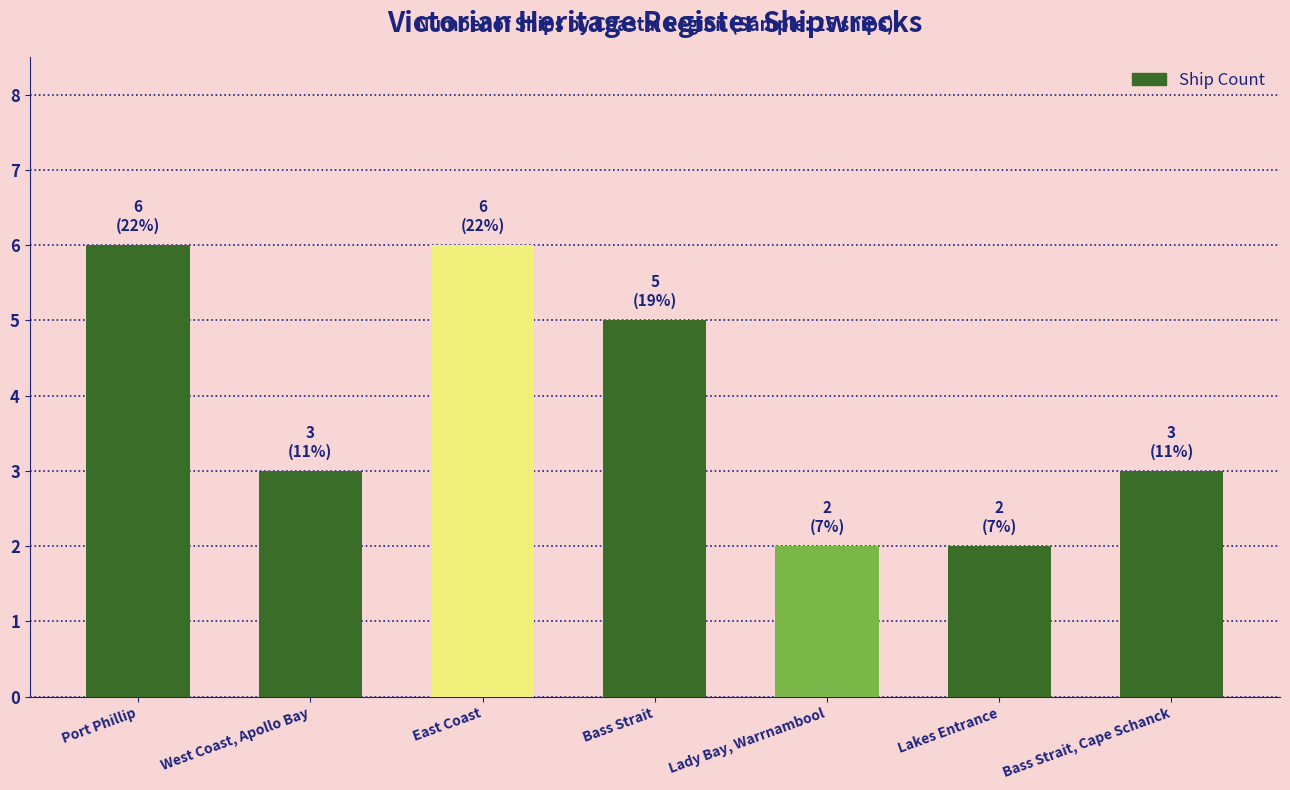

Where does the data first go above 3?

Port Phillip